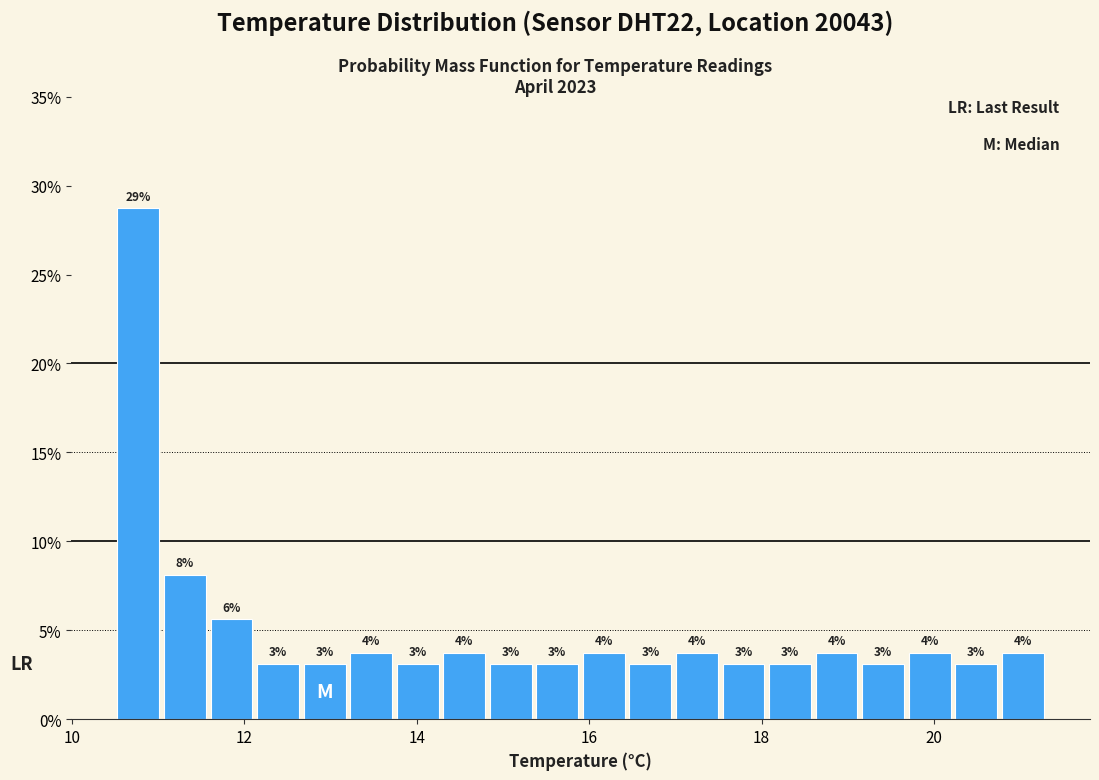

Around what value on the x-axis is the tallest bar? Give the approximate position of its centre, as read against the axis.

10.8